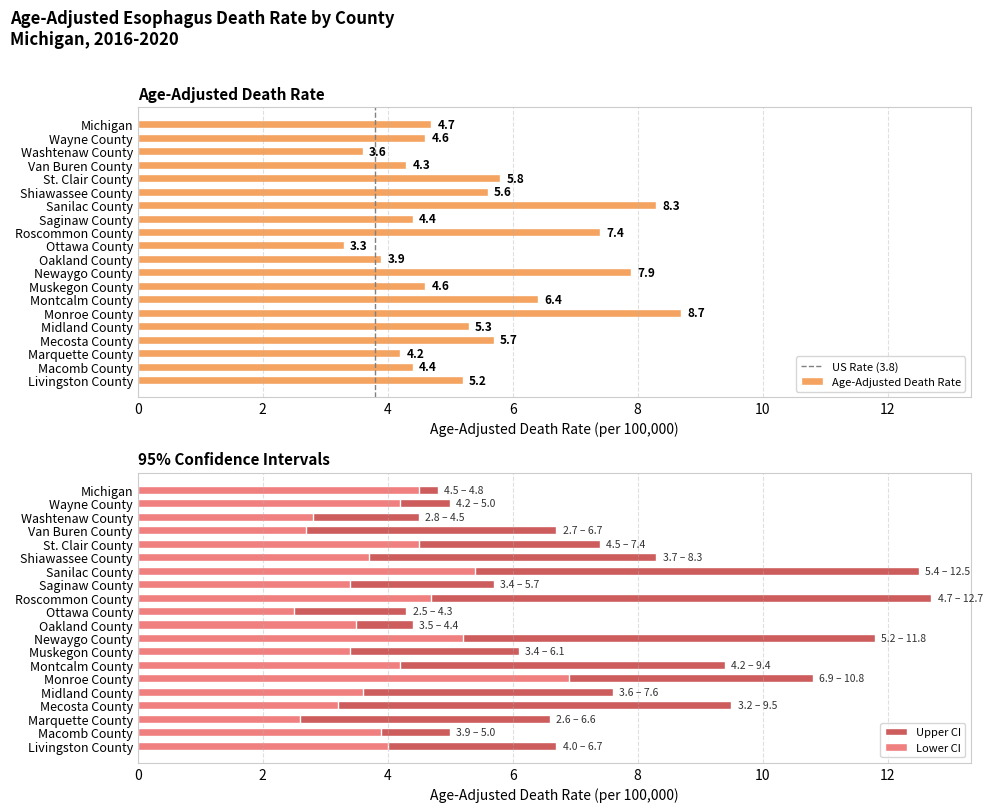

What is the value of the Lower CI bar at the 1st from the left?

4.5